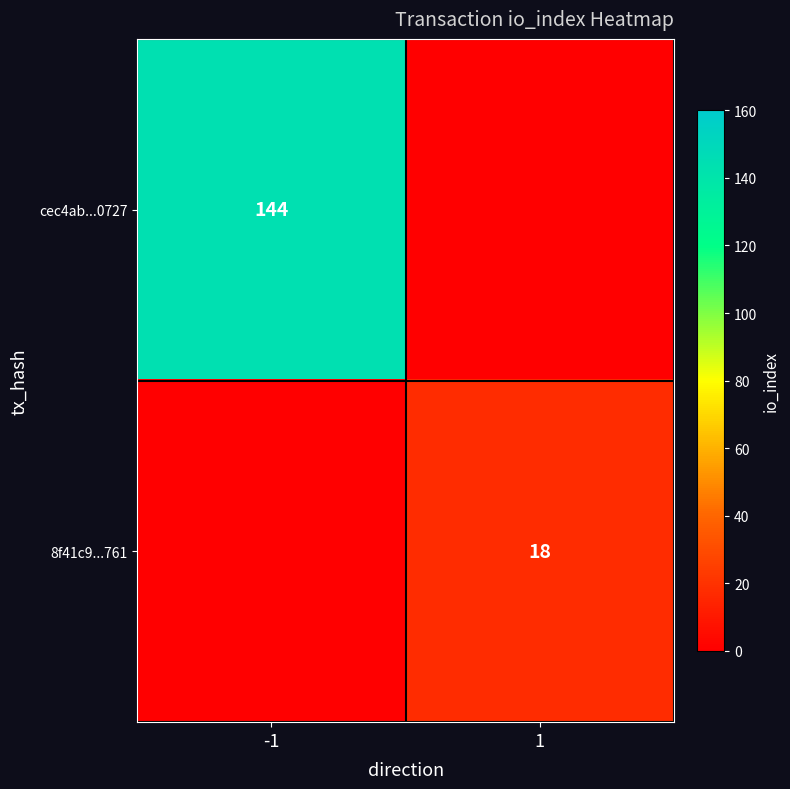

The 8f41c9...761 series shows 18 at 1. True or false?

True